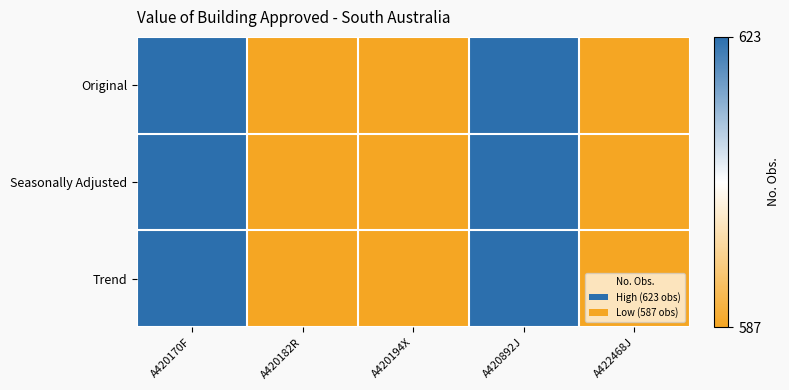

What is the total value across all series at A422468J?

1761